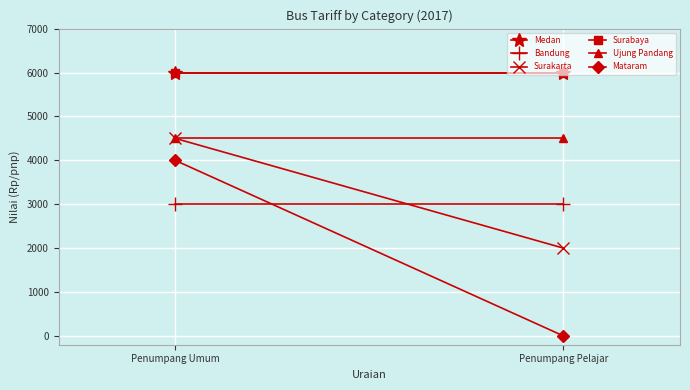

Is this an area chart (filled region under the line)?

No